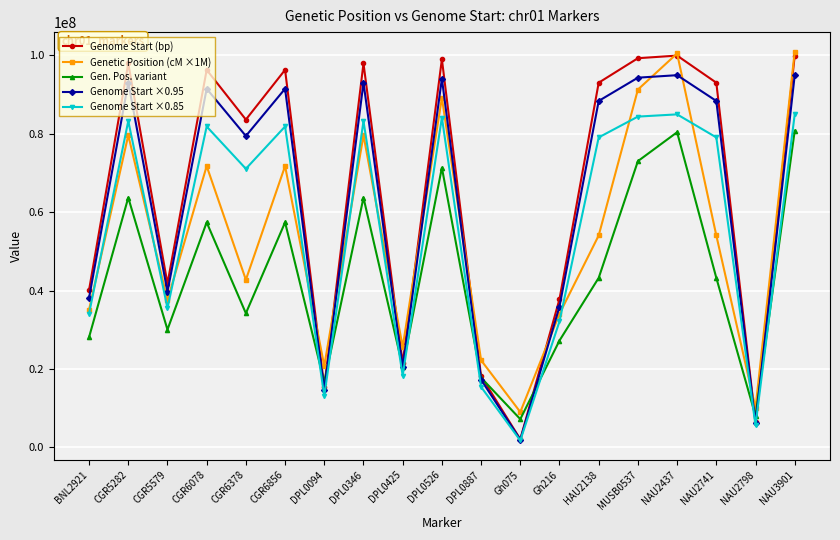

Which series has the largest total across all categories?

Genome Start (bp)